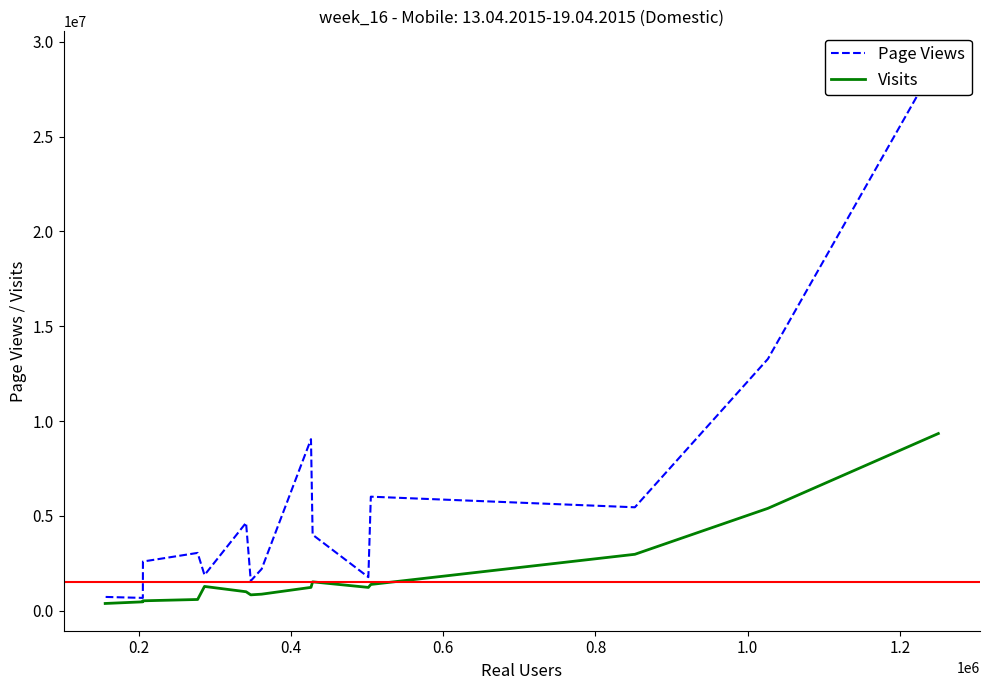

Does the chart display data point markers on the line(s)?

No